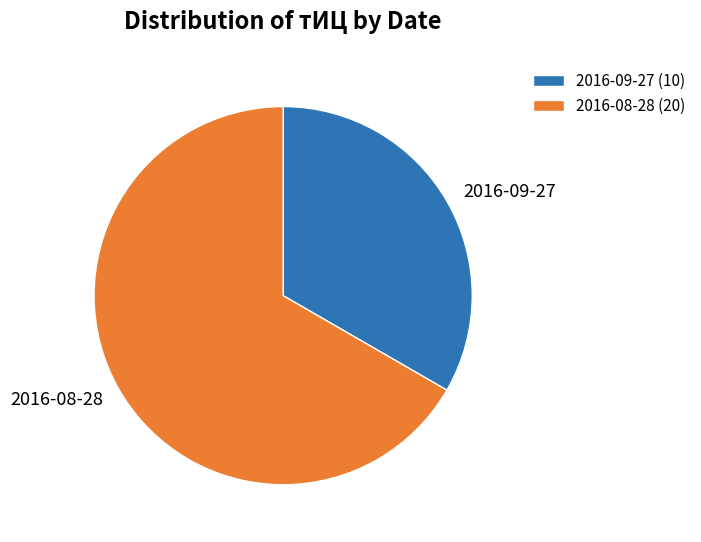

What is the smallest slice in the pie chart?

2016-09-27 (10)